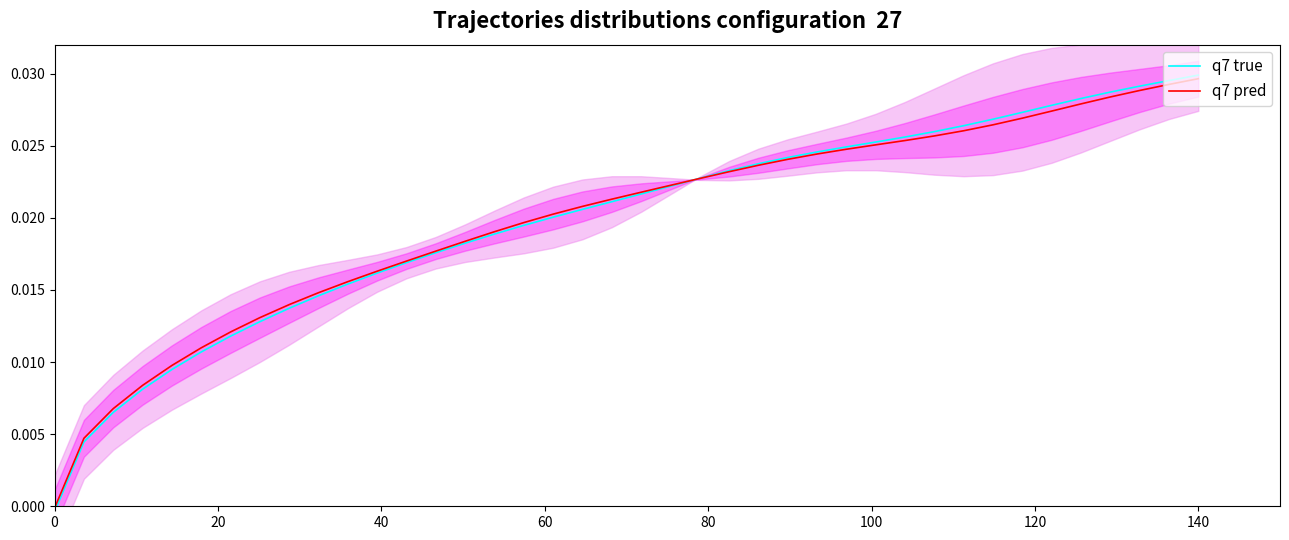

At how many categories does at least one series exceed 0?

39